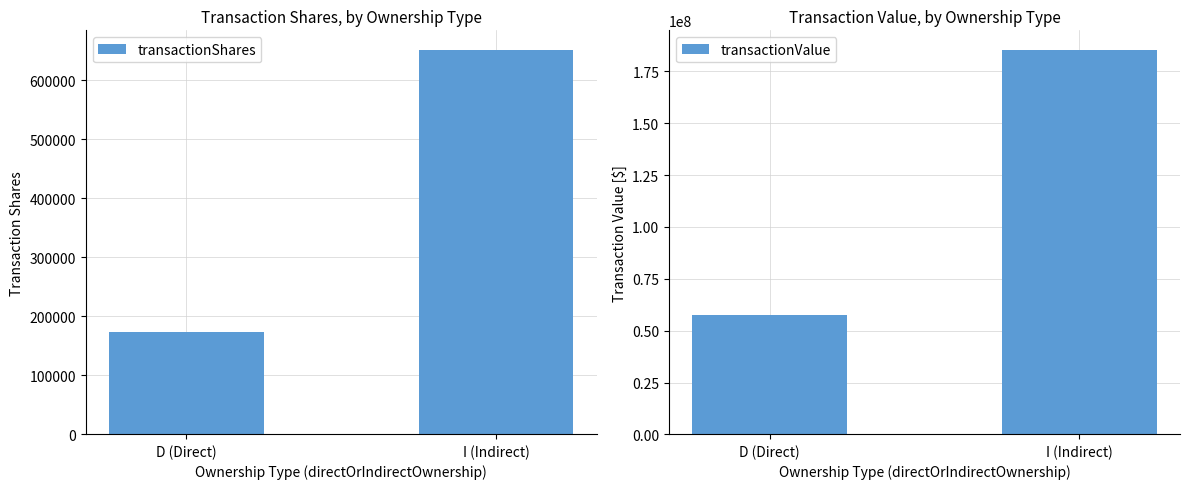

How many bars are there in each group?

2